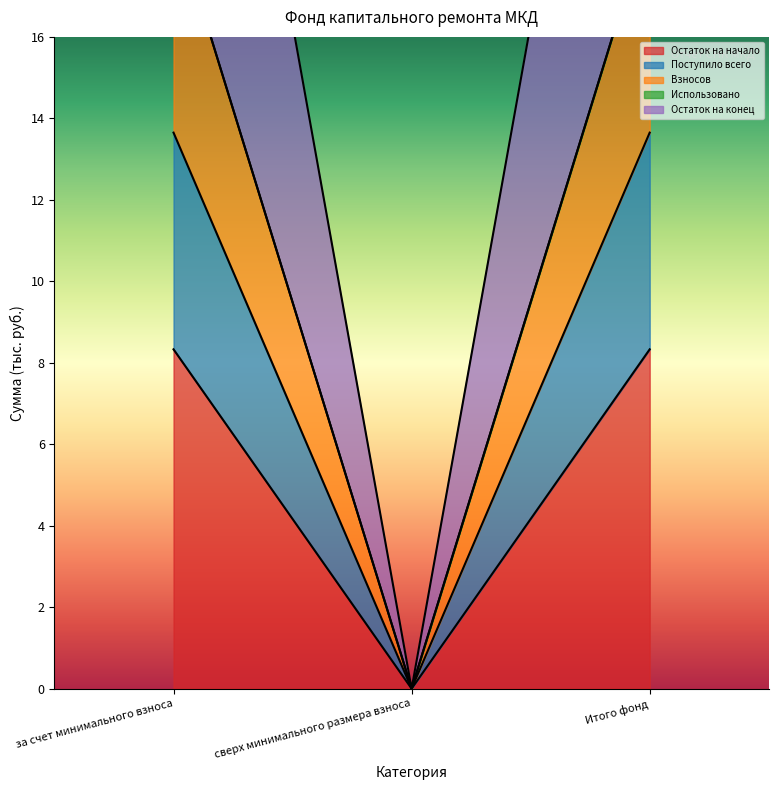

At which label does Поступило всего first exceed 13?

за счет минимального взноса